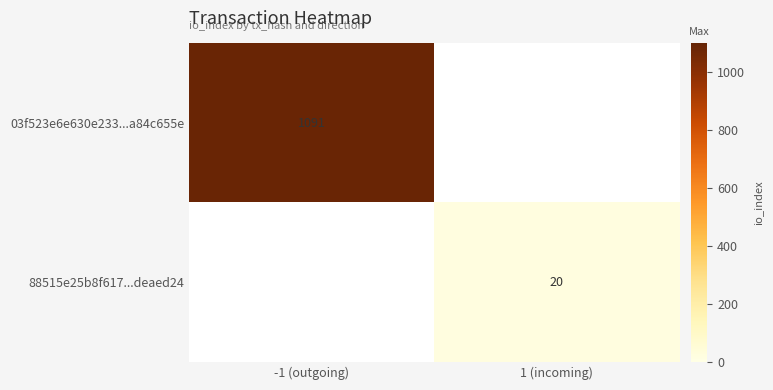

List the series in order of their overall mean, highest first.

03f523e6e630e233...a84c655e, 88515e25b8f617...deaed24